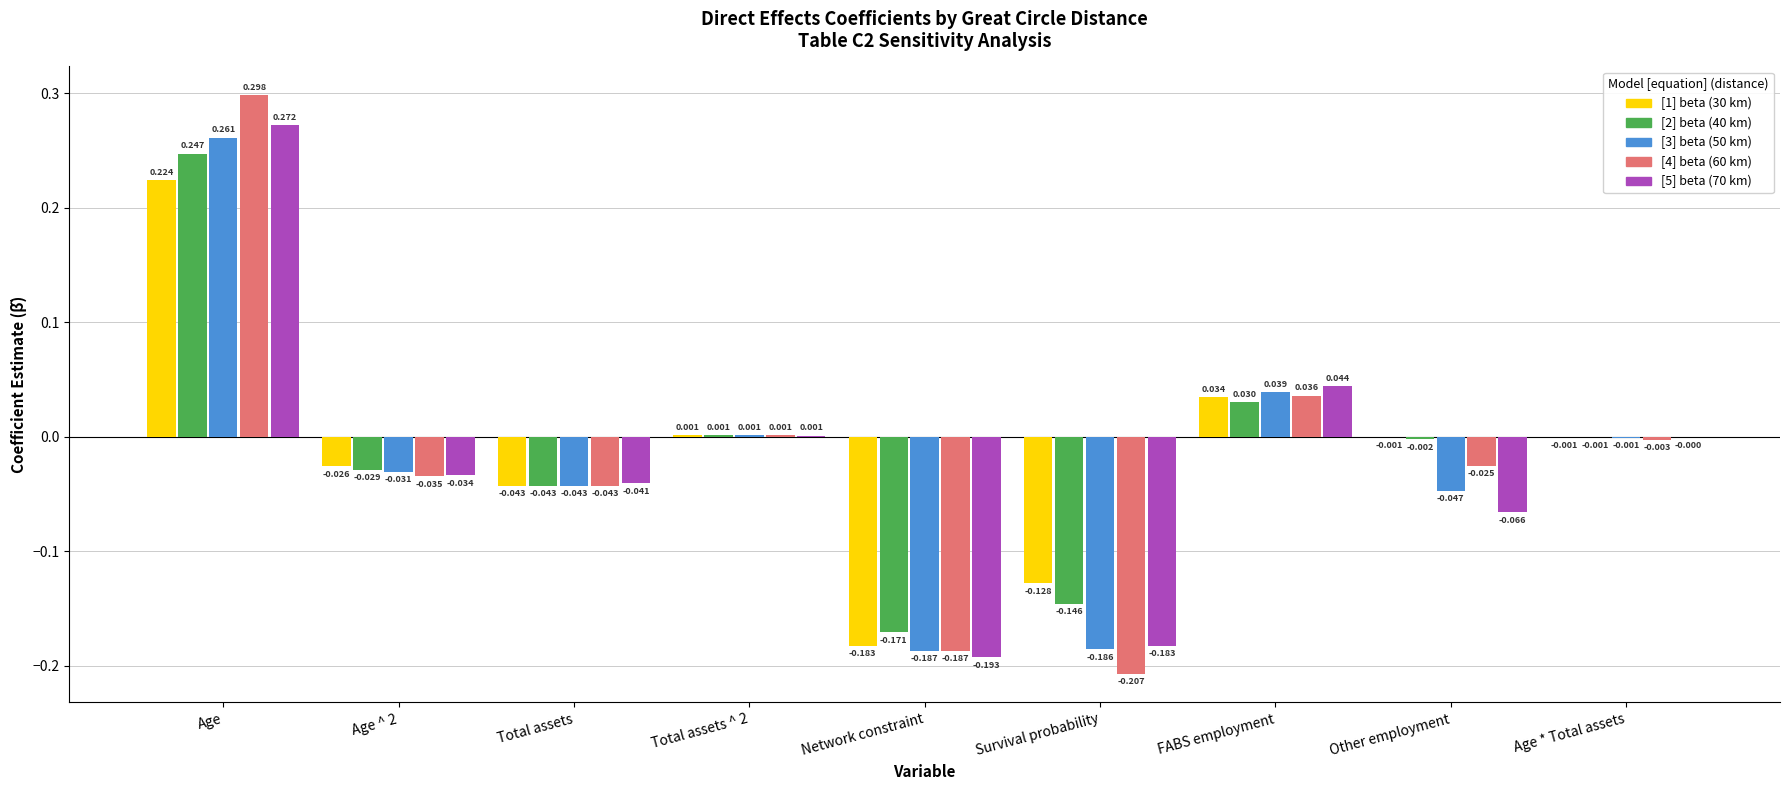

At which category is the sum across all series the highest?

Age